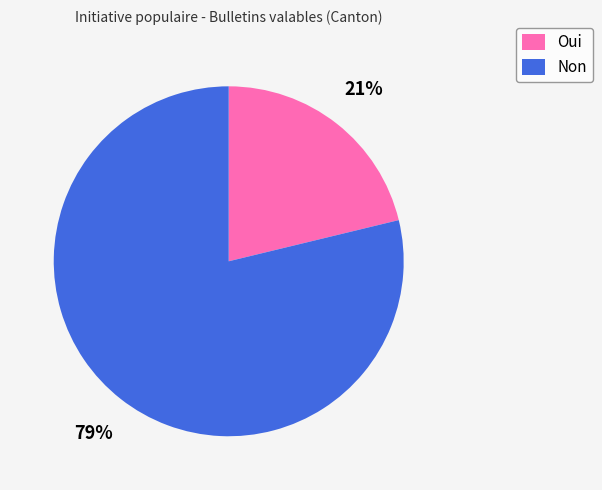

Rank the categories by value from lowest to highest.

Oui, Non